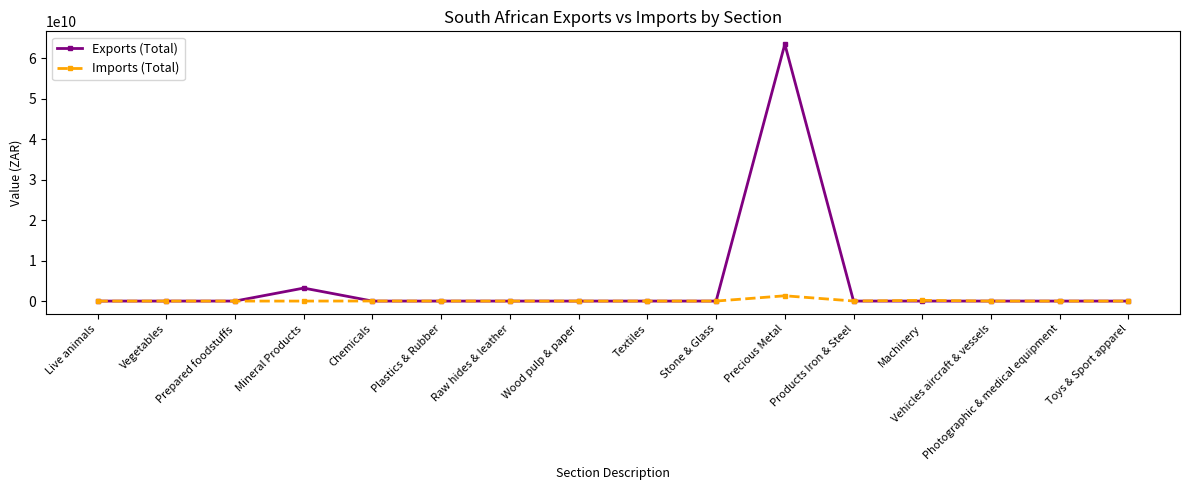

List the series in order of their peak value, lowest first.

Imports (Total), Exports (Total)